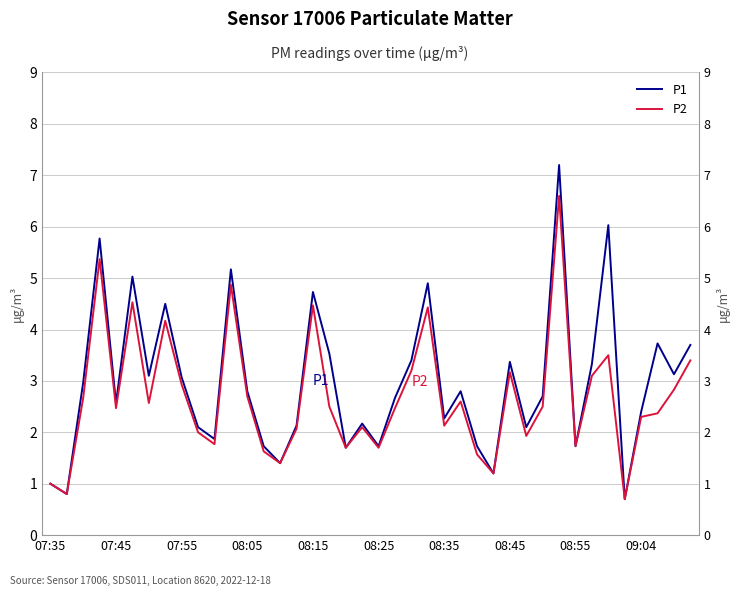

True or false: P1 and P2 intersect in this chart.

False